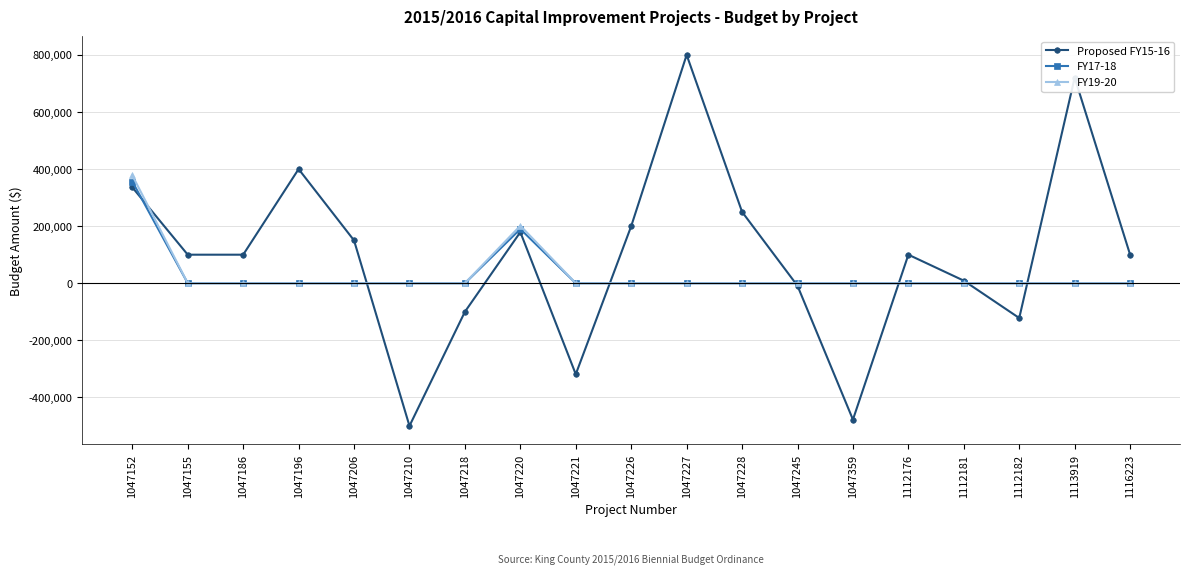

How many interior local peaks does the Proposed FY15-16 series have?

5